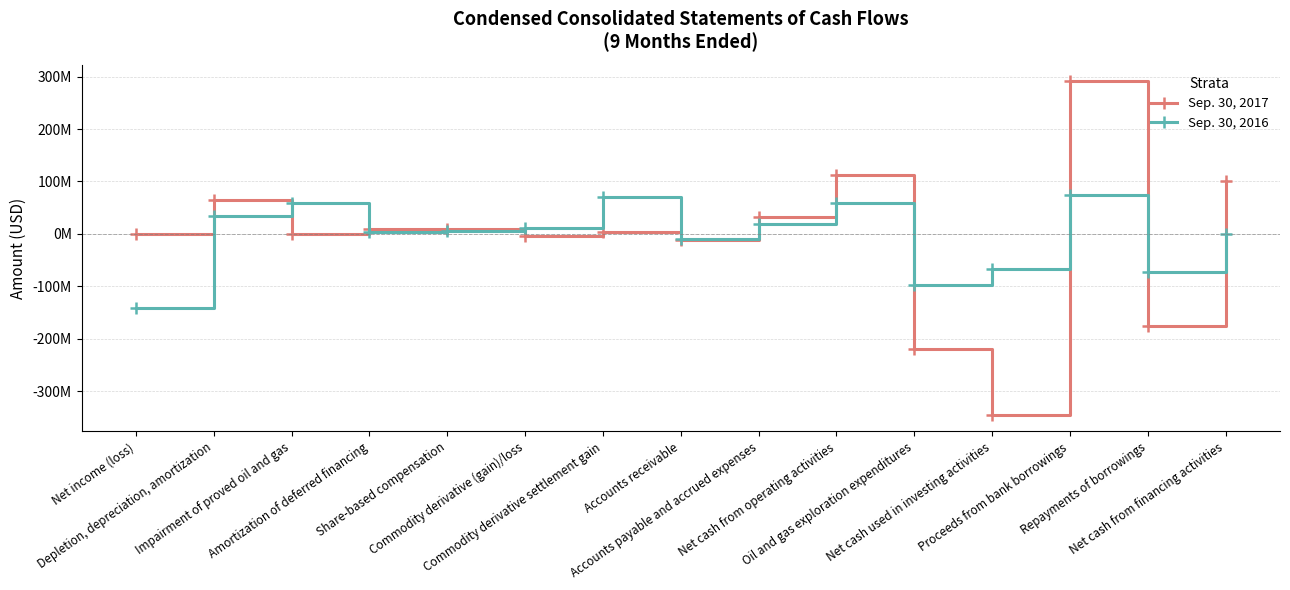

What is the average value of the Sep. 30, 2017 series?

-9097200